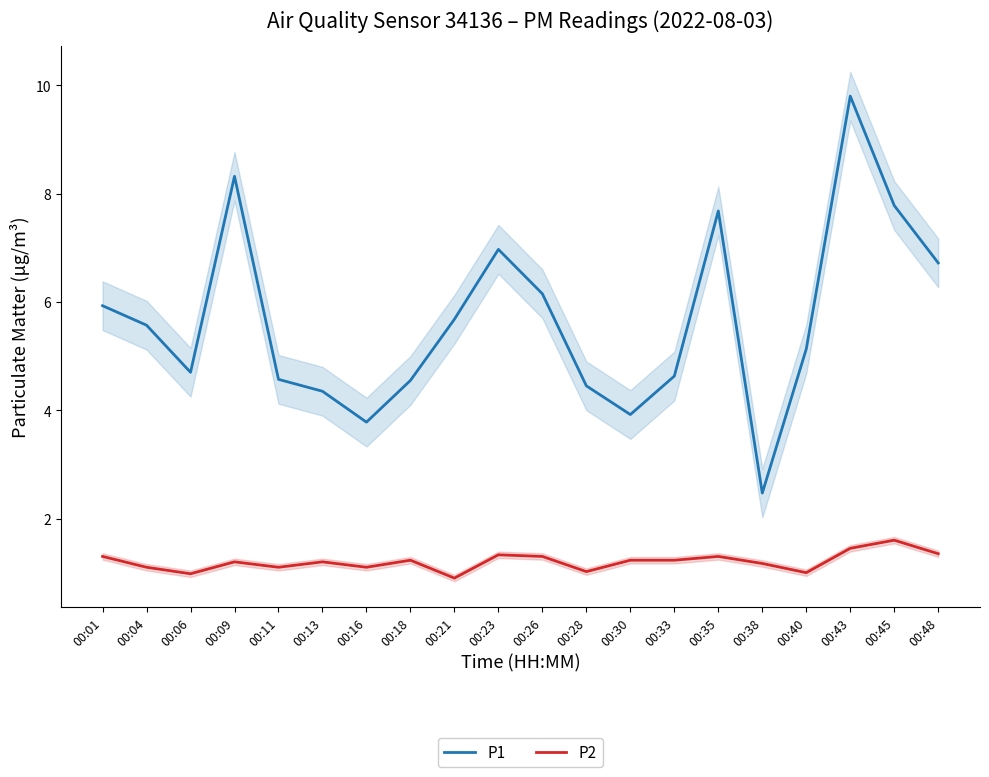

What is the difference between the P1 values at 00:40 and 00:11?

0.6